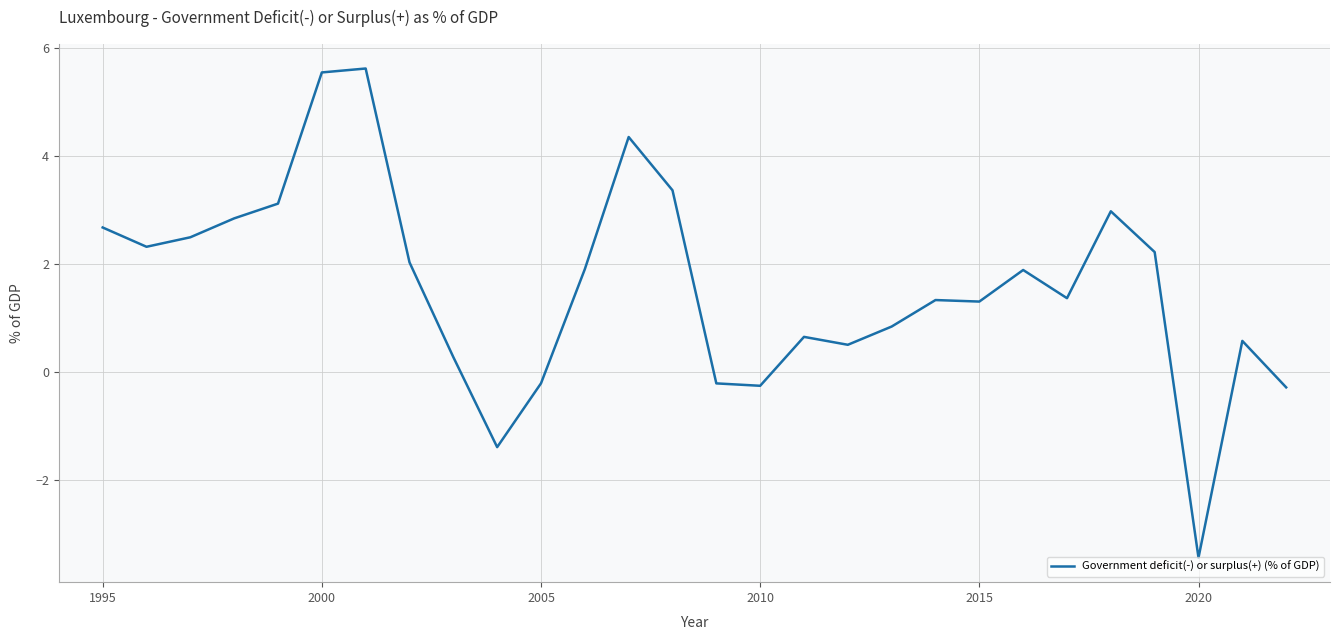

What is the difference between the maximum and minimum values?

9.1